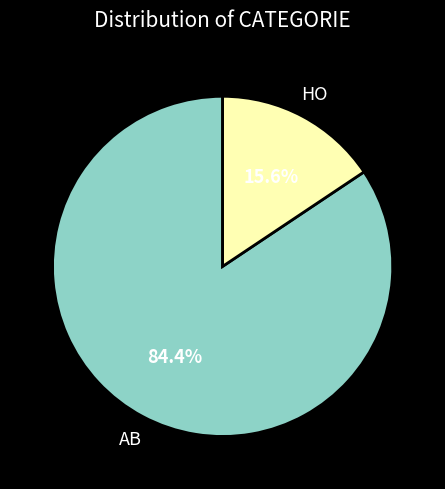

Does any single category account for the majority?

Yes